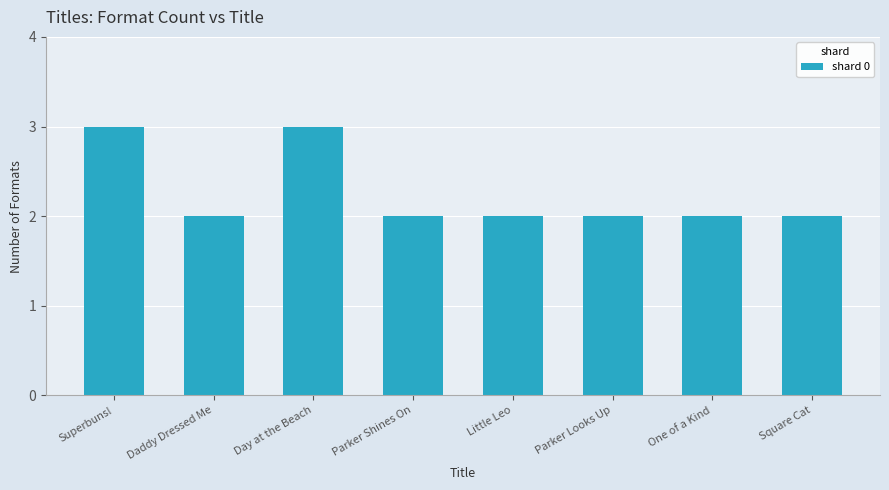

What is the label of the 8th bar from the left?

Square Cat